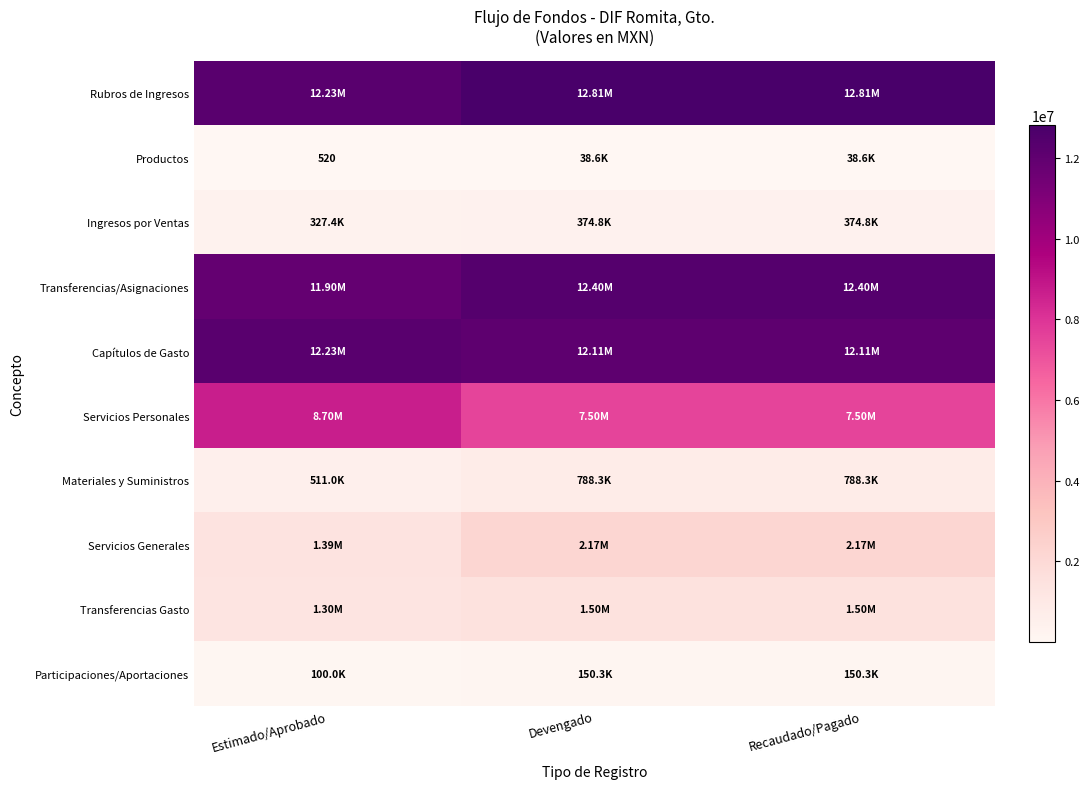

How many categories are shown in the chart?

3